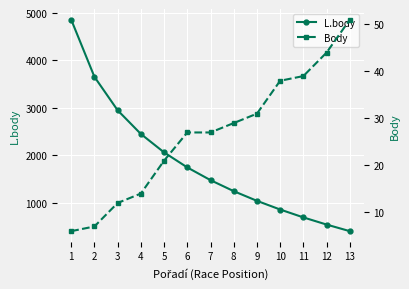

What is the difference between the maximum and second lowest values in the L.body series?

4317